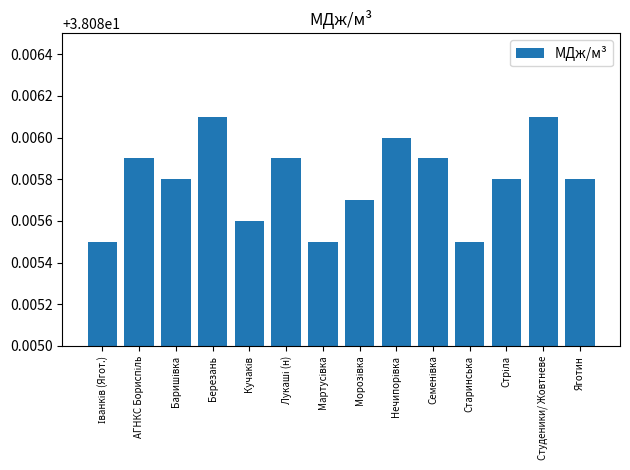

Is it true that the value at Березань is 59.6?

False